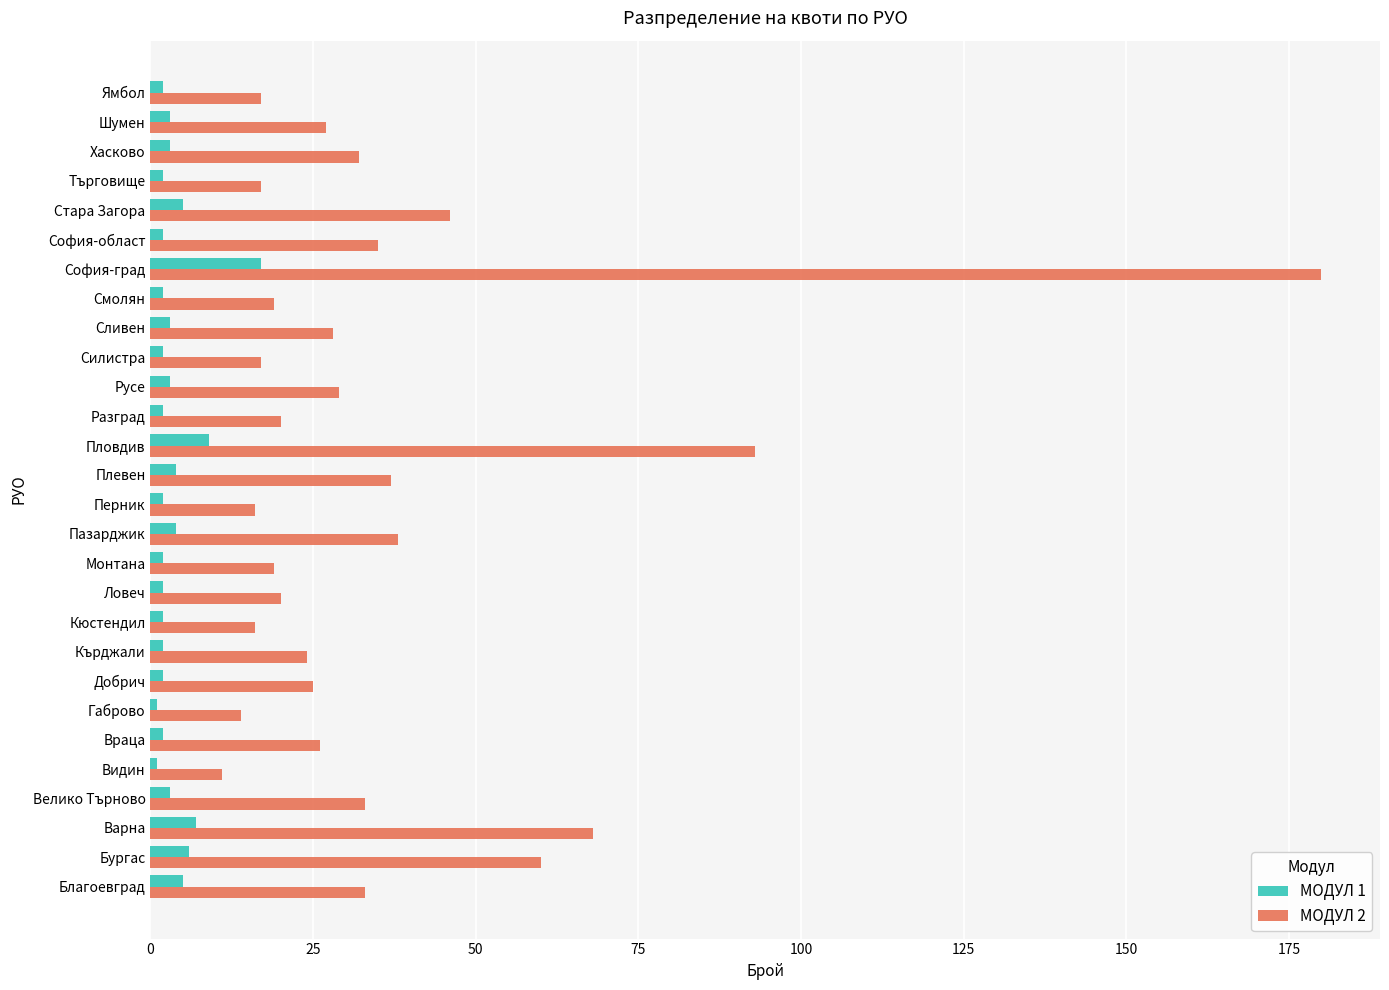

Which series has the widest spread of values?

МОДУЛ 2